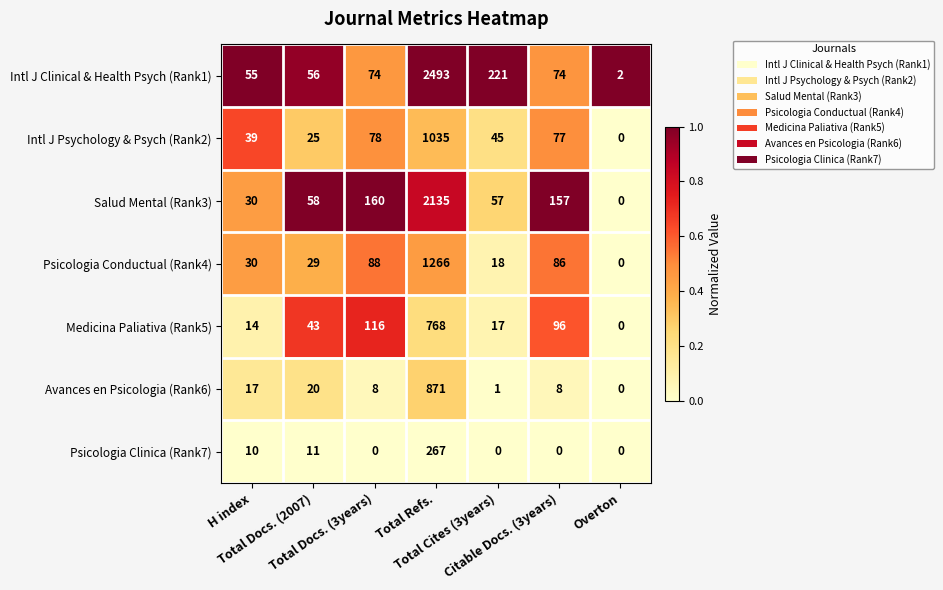

Which series has the largest total across all categories?

Intl J Clinical & Health Psych (Rank1)